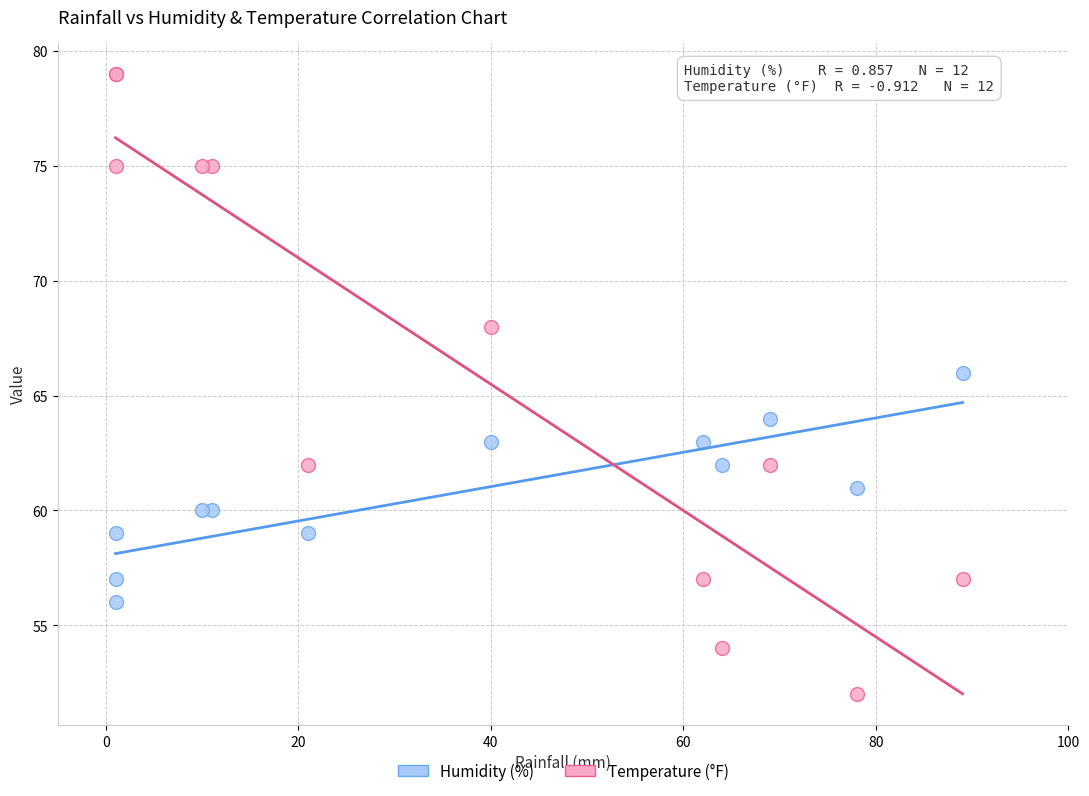

Which series contains the lowest Y value?

Temperature (°F)